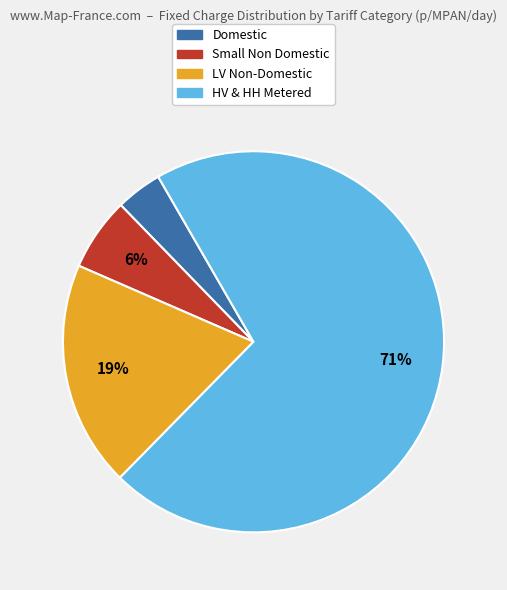

Approximately how many times larger is the value at LV Non-Domestic compared to HV & HH Metered?

0.3